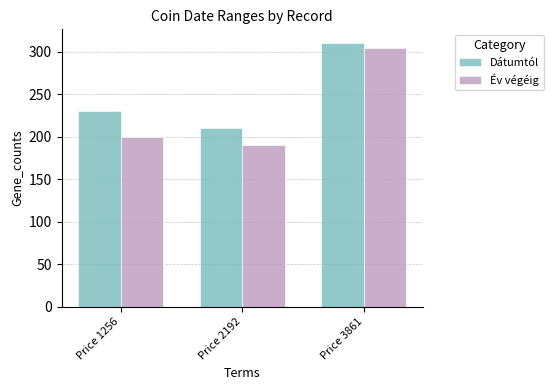

At which label is Dátumtól closest to 260?

Price 1256